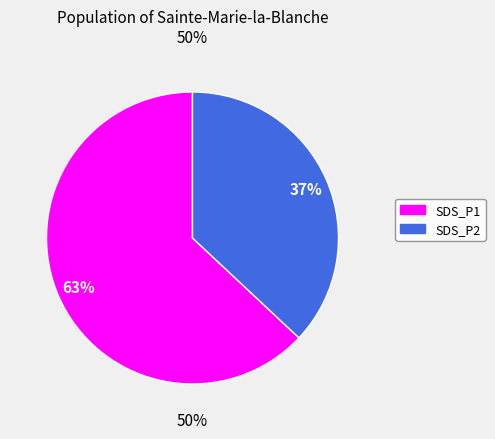

Does SDS_P1 represent more than half of the total?

Yes